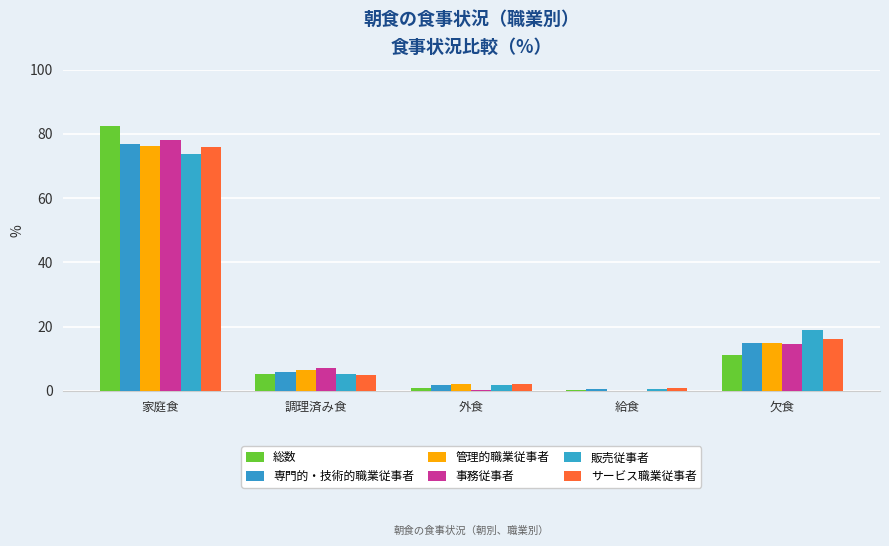

Does the chart contain stacked bars?

No